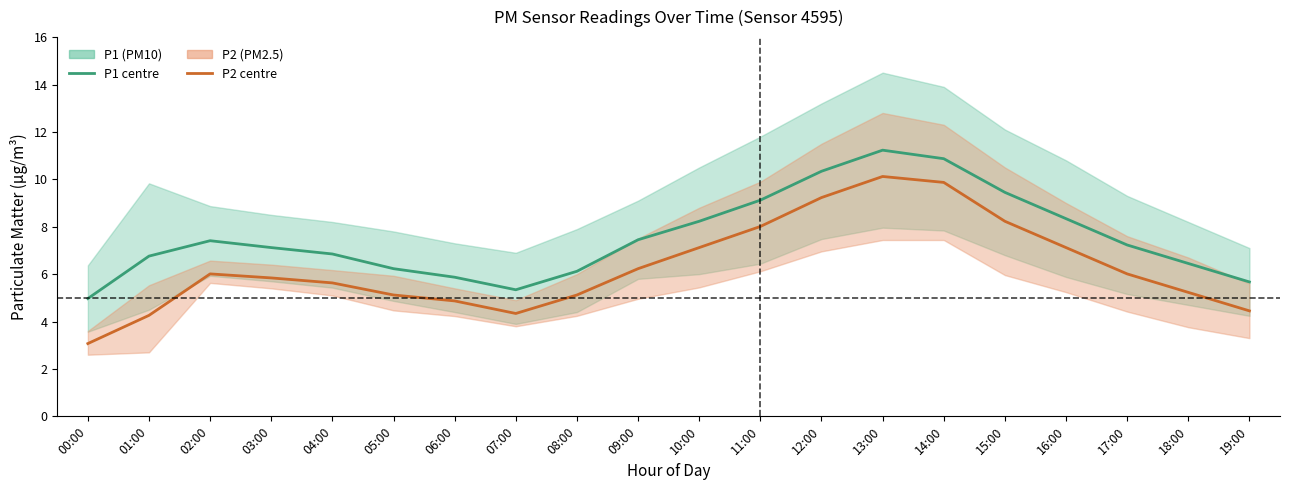

How many categories are shown in the chart?

20